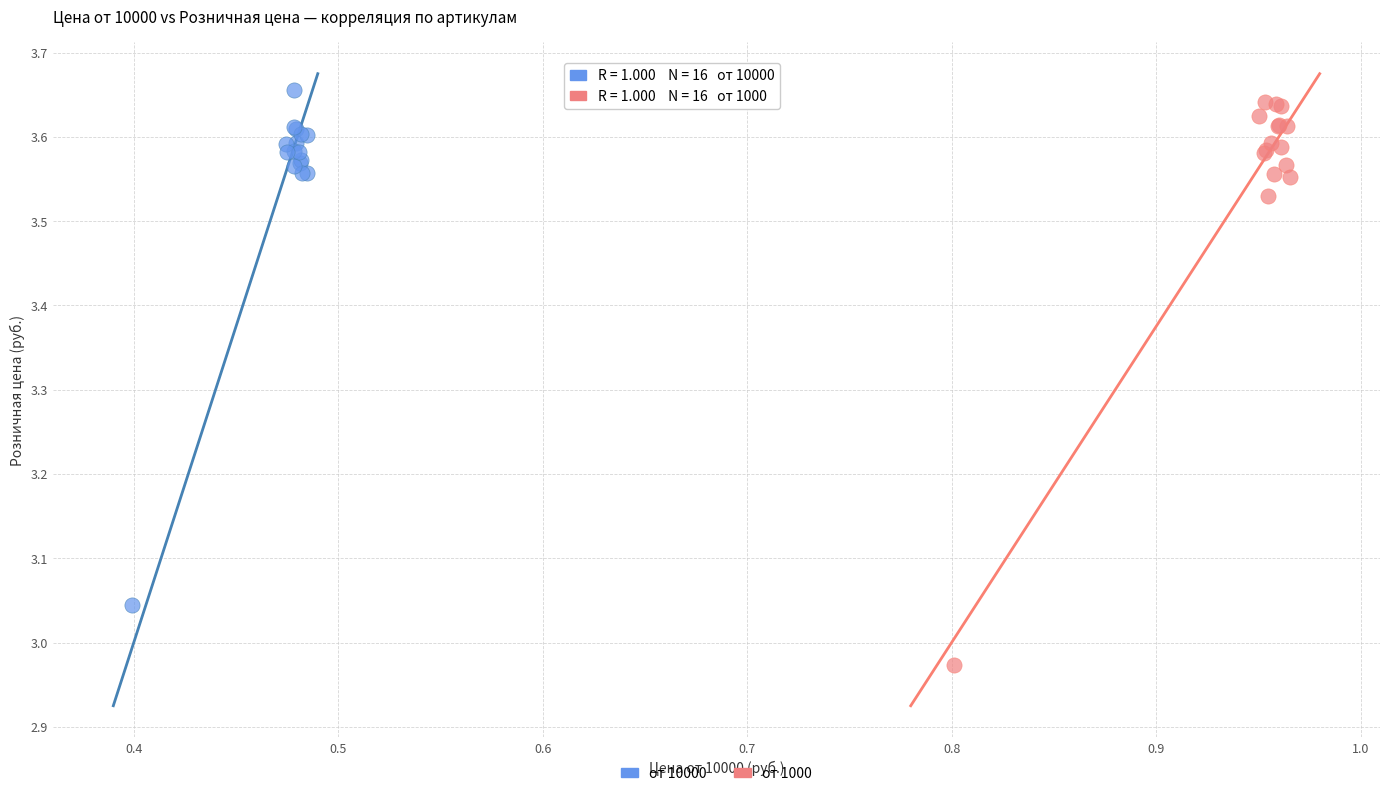

What are all the series names shown in the legend?

от 10000, от 1000